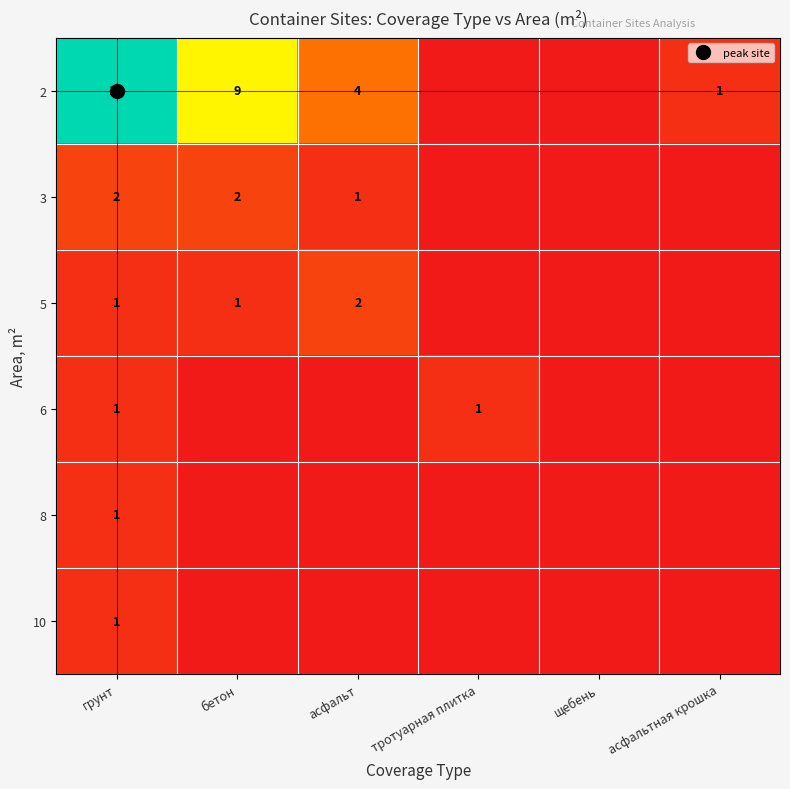

Read the 6 value at грунт.

1